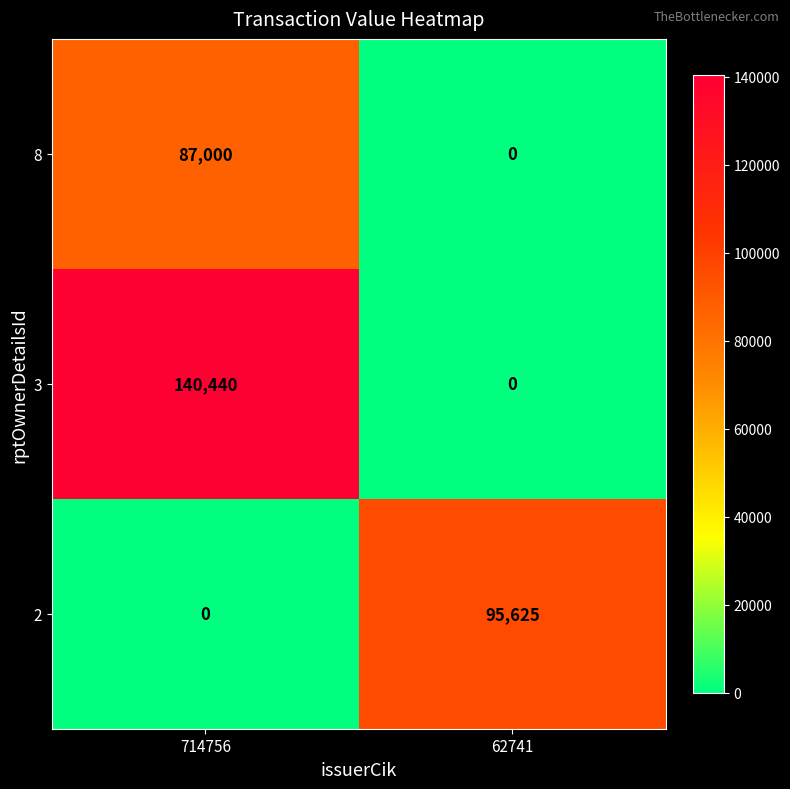

What is the total value across all series at 62741?

95625